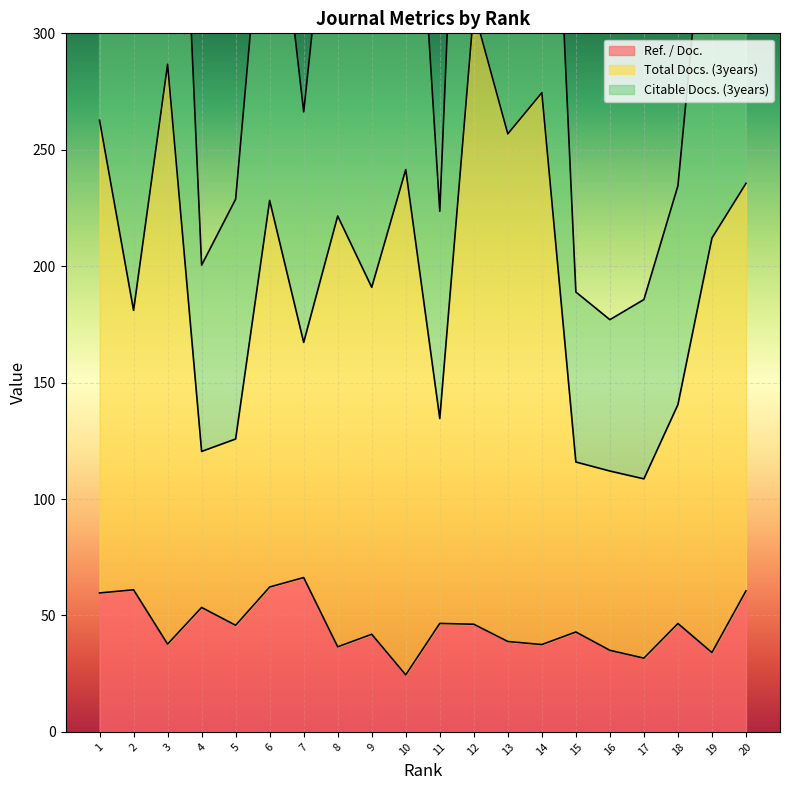

Which category has the lowest value in the Ref. / Doc. series?

10